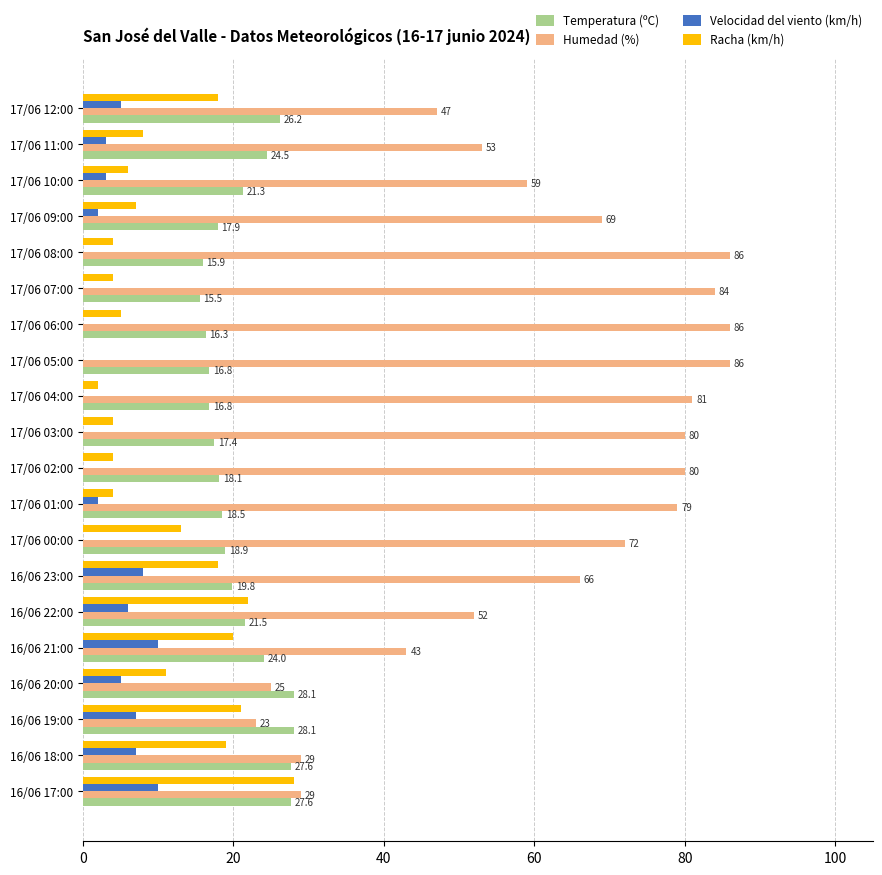

At which category is the sum across all series the highest?

16/06 23:00